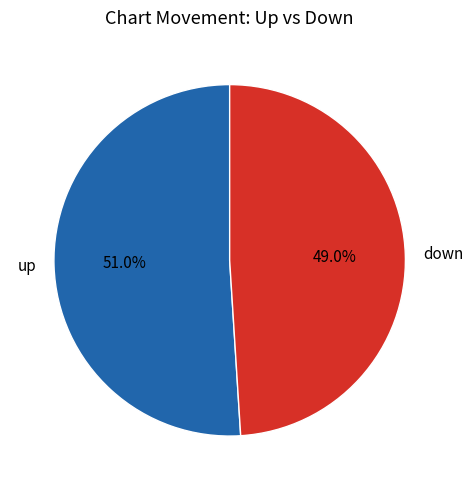

Does down represent more than half of the total?

No